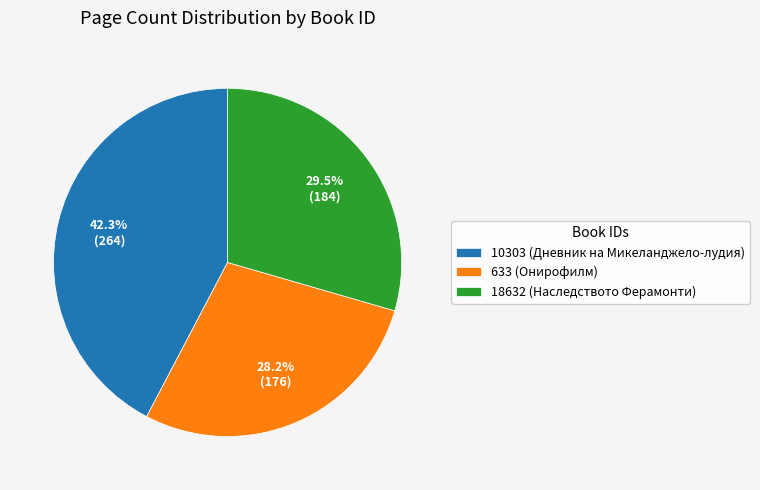

Count the number of slices in the pie.

3